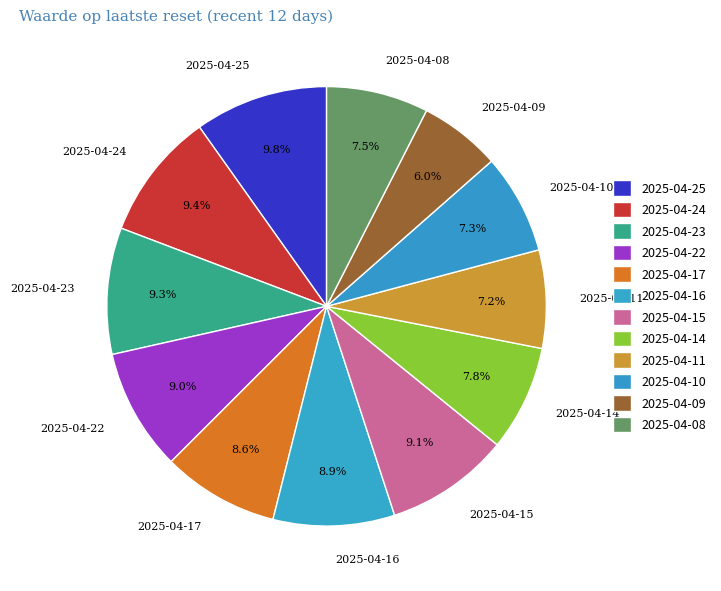

Which slice is the smallest?

2025-04-09